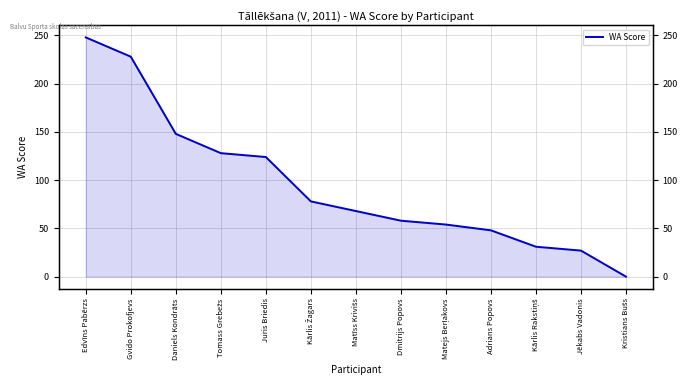

How many data points does each series have?

13